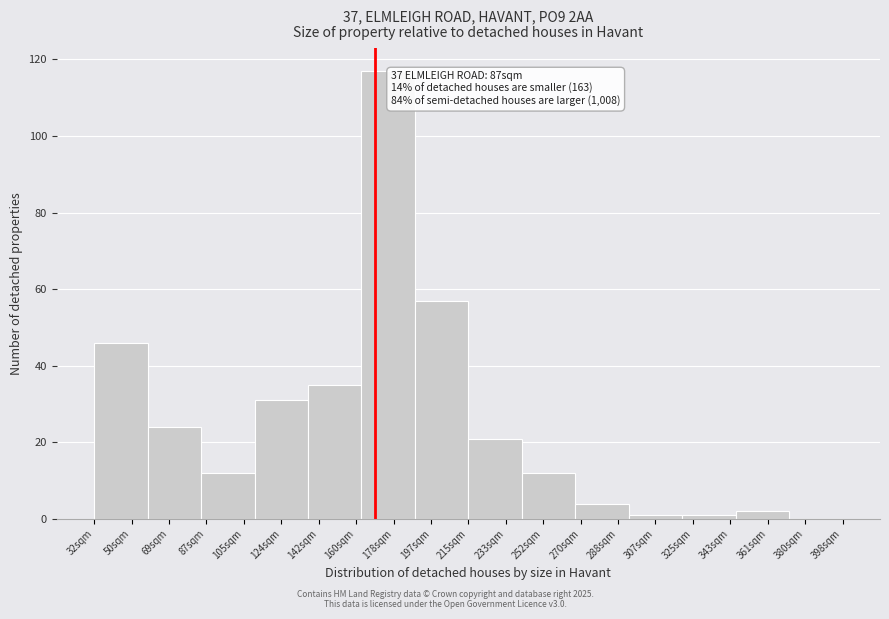

Reading right to left, transcribe all the data shown in this chart.

380sqm=0	361sqm=2	325sqm=1	307sqm=1	288sqm=4	252sqm=12	233sqm=21	197sqm=57	178sqm=117	142sqm=35	124sqm=31	105sqm=12	69sqm=24	50sqm=46